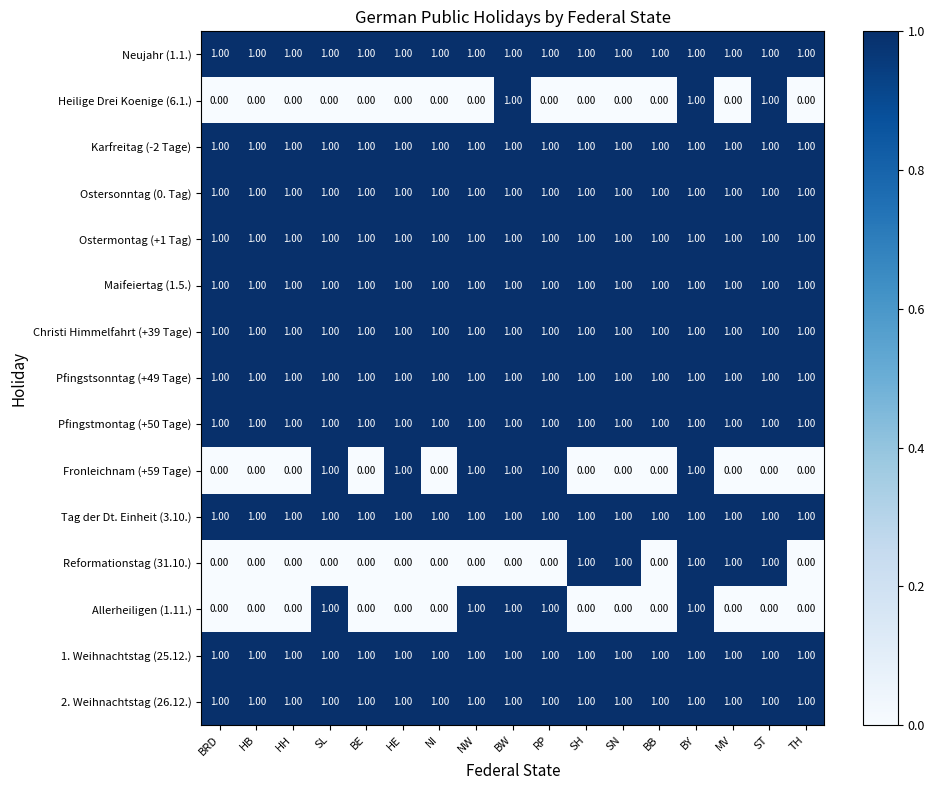

What is the total value across all series at ST?

13